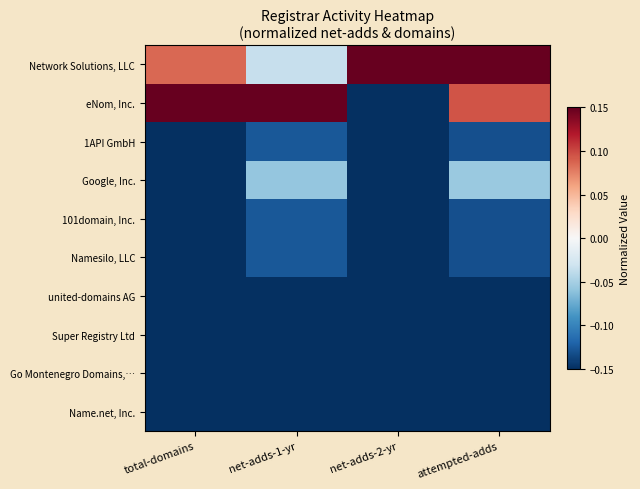

What is the total value across all series at net-adds-2-yr?

-1.2